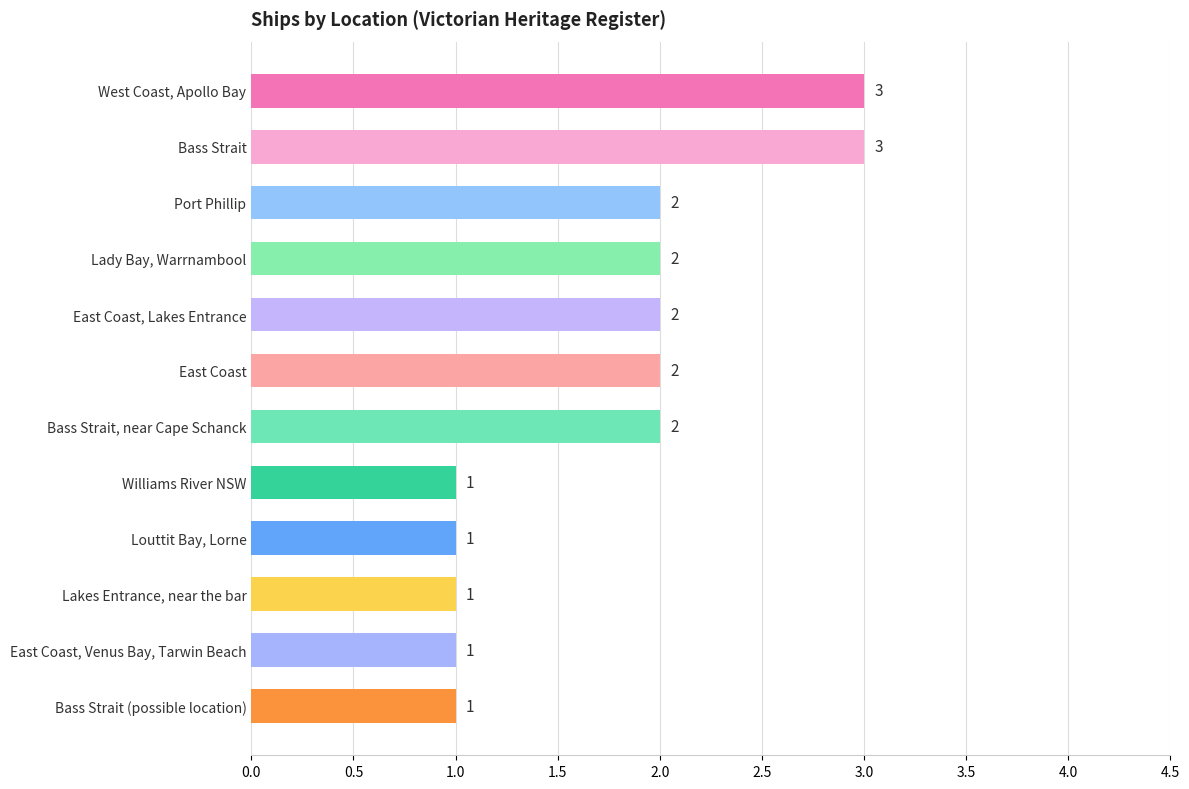

Are the bars horizontal?

Yes